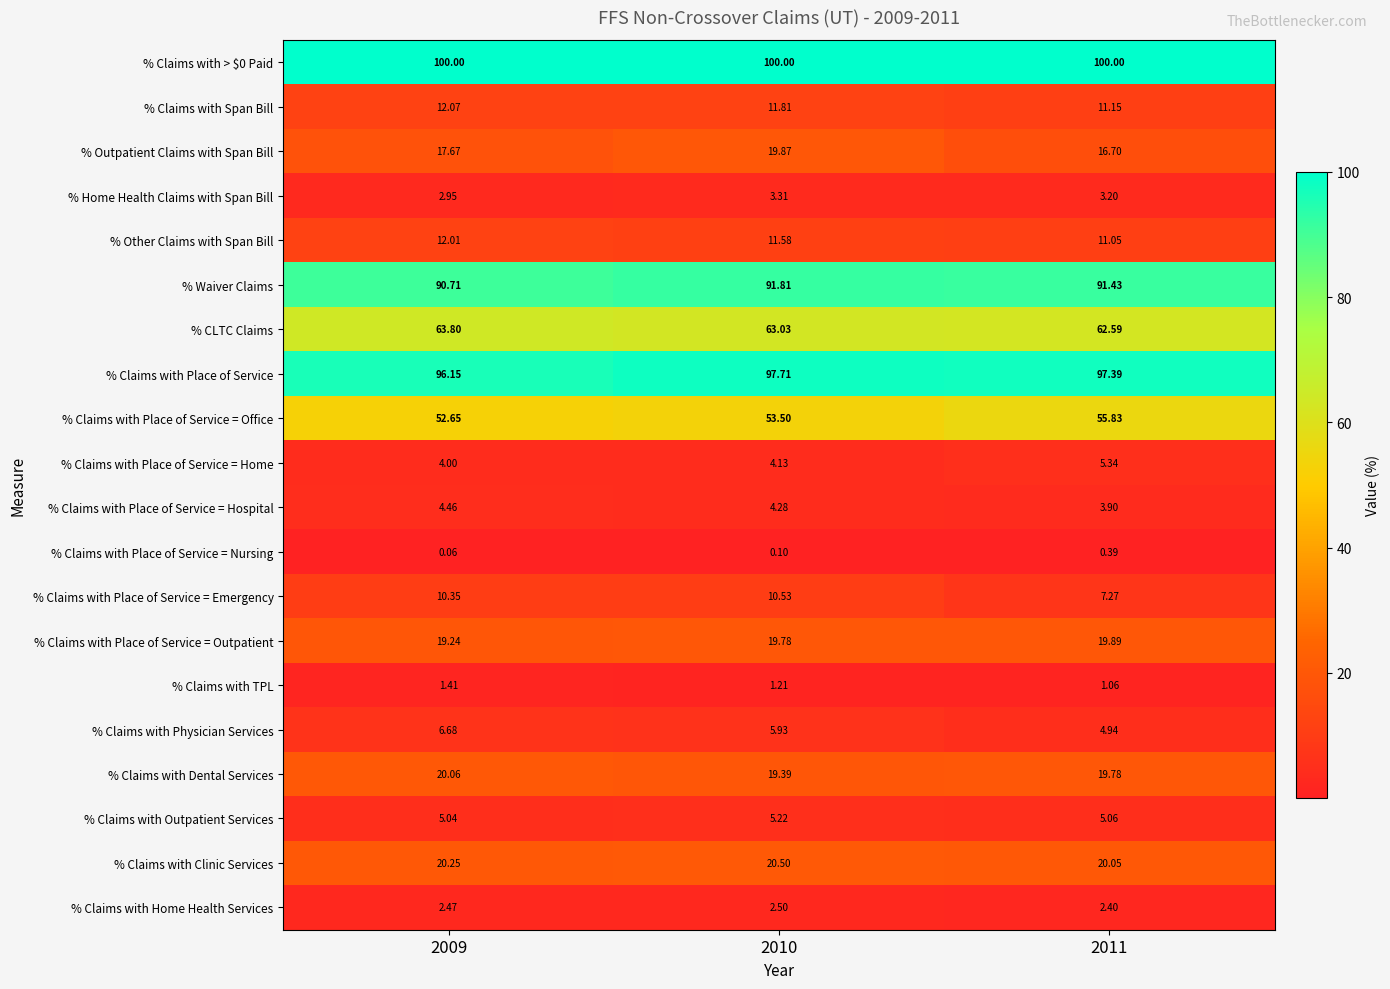

Is the value of % Claims with Clinic Services at 2011 greater than the value of % Claims with Place of Service = Office at 2009?

No